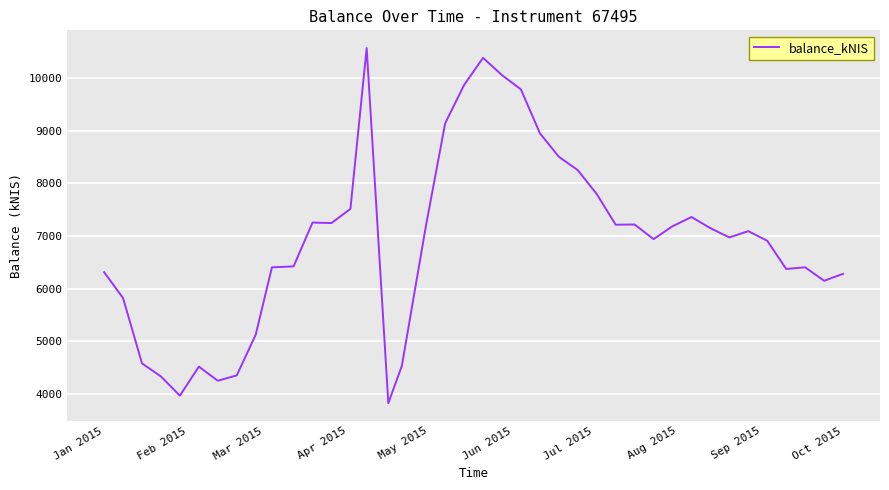

What is the maximum value shown in the chart?

10566.0